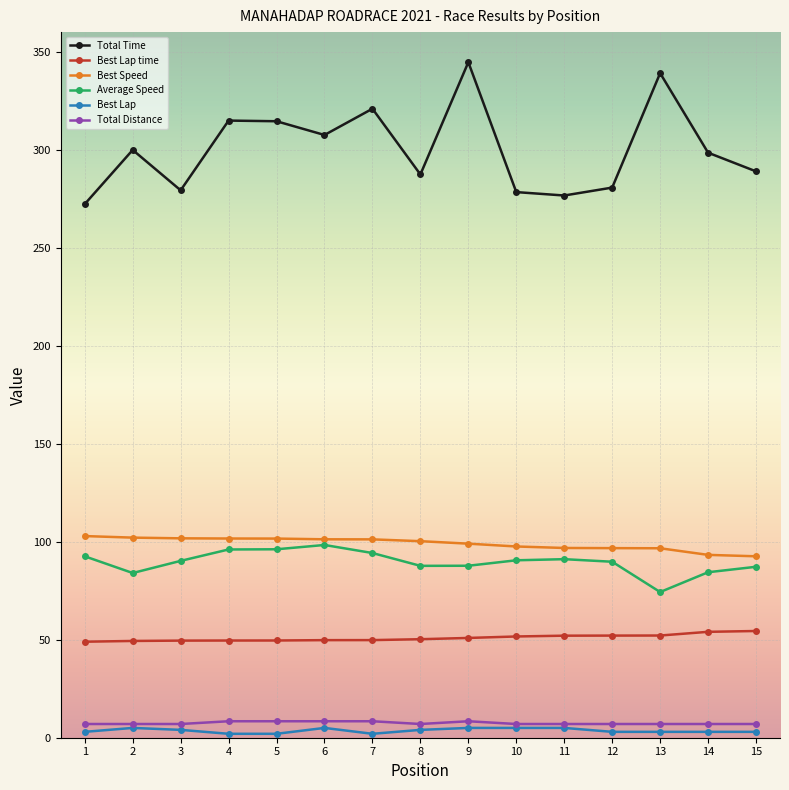

What is the highest value of the Total Time series?

344.7